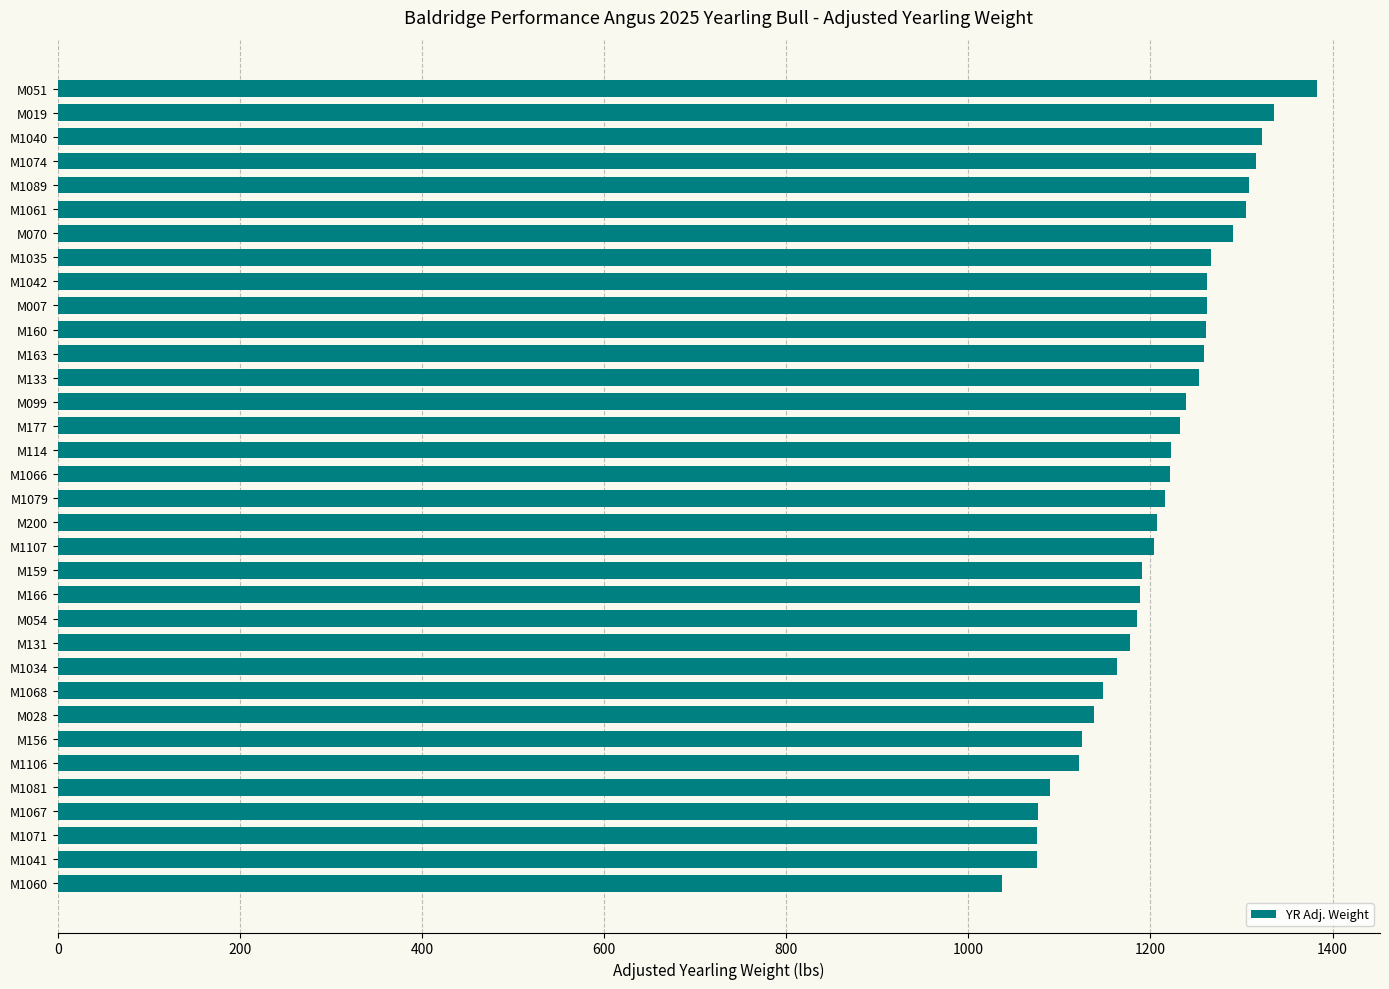

Does the chart contain stacked bars?

No